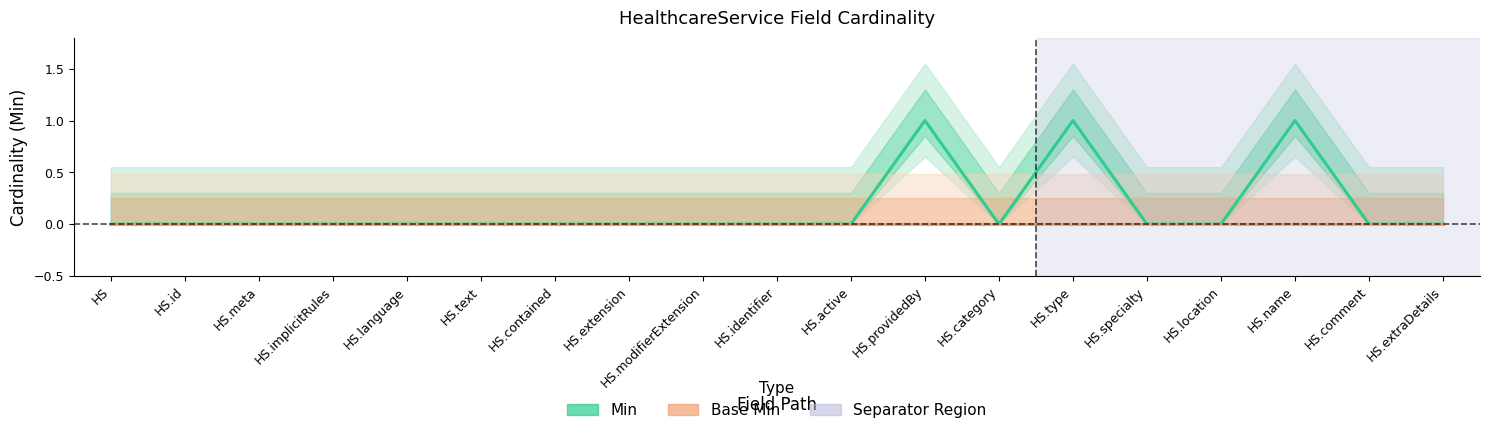

True or false: Min and Base Min intersect in this chart.

False